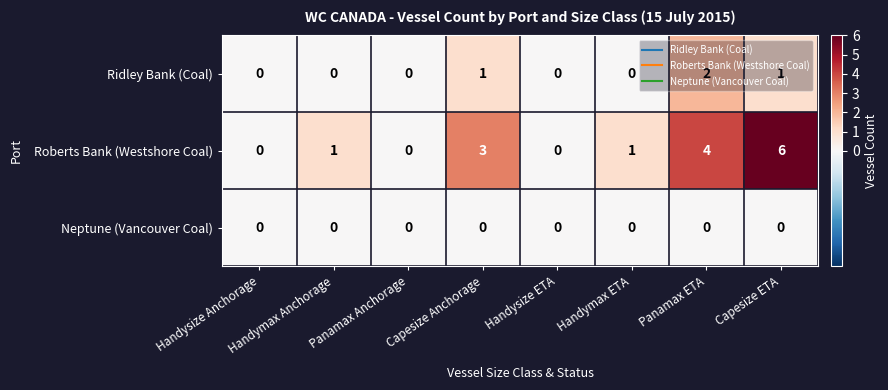

At how many categories does at least one series exceed 2?

3